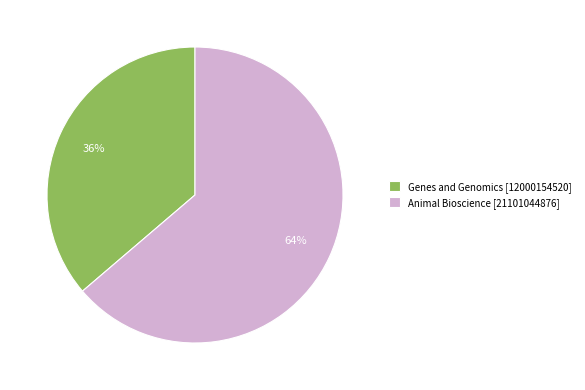

True or false: Genes and Genomics accounts for 36% of the total.

True